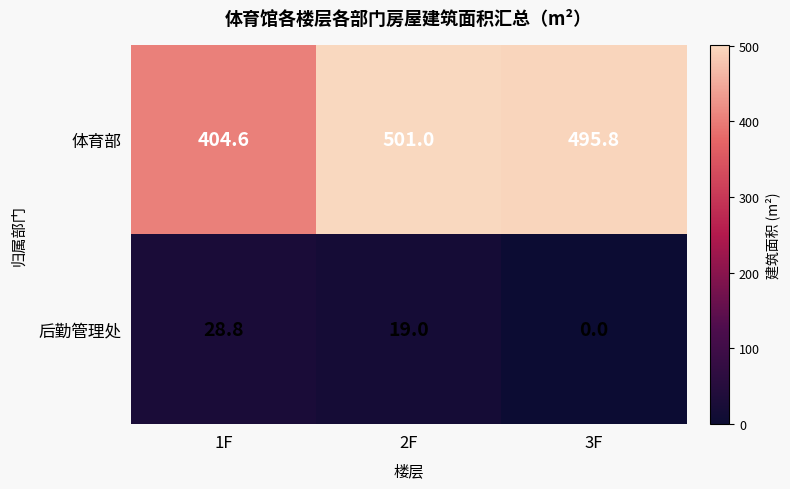

At which label is 体育部 closest to 452?

3F